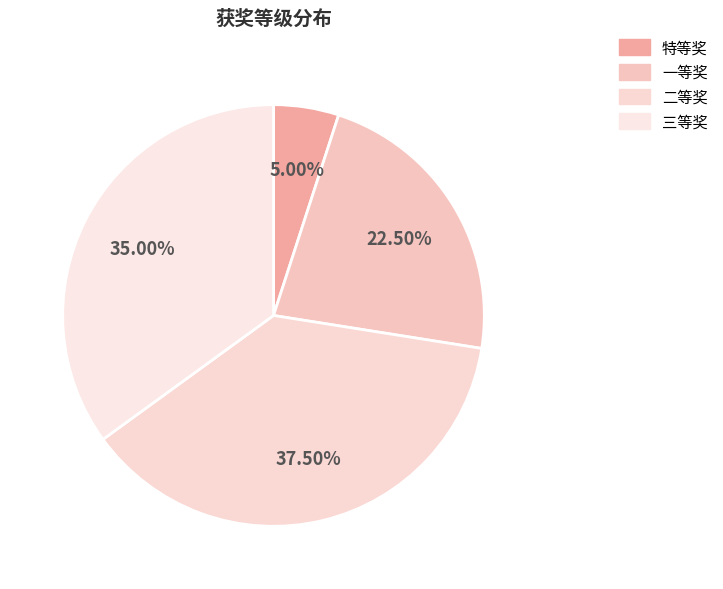

What percentage is the 二等奖 slice, to the nearest percent?

38%